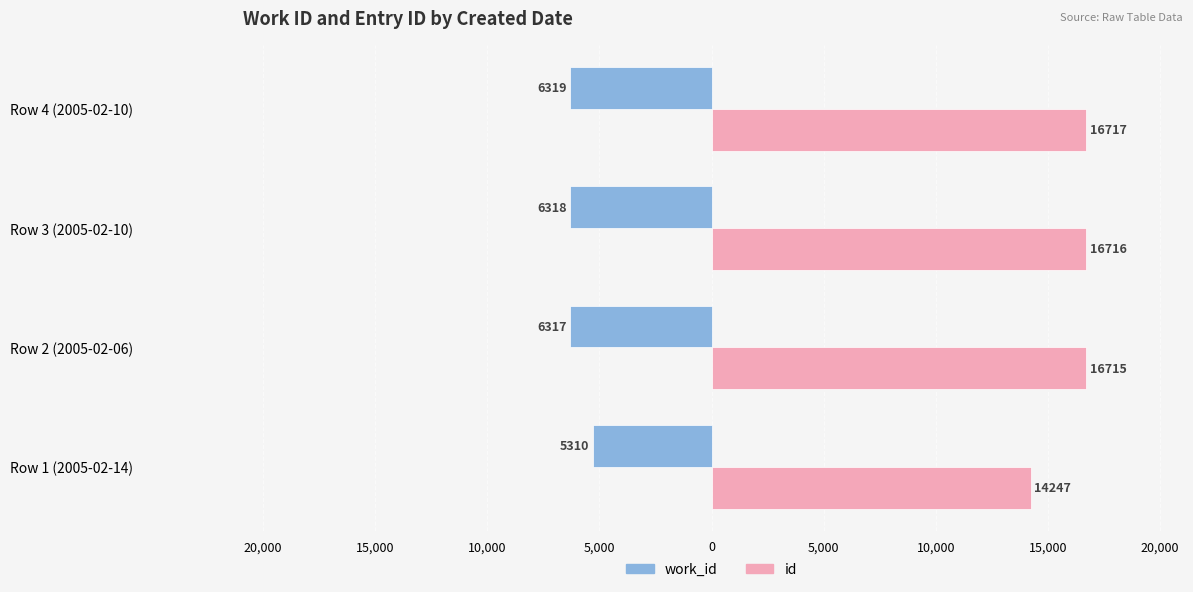

What are all the series names shown in the legend?

work_id, id